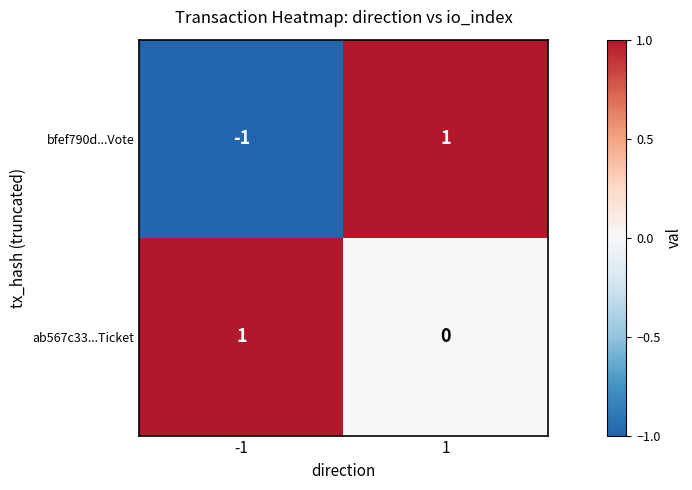

Reading right to left, extract all data points from this chart.

bfef790d...Vote: 1=1	-1=-1
ab567c33...Ticket: 1=0	-1=1